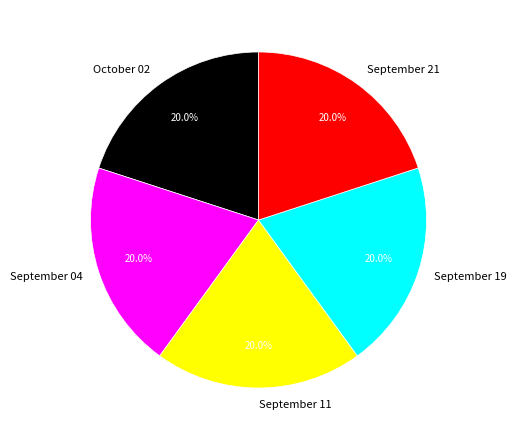

Does September 11 represent more than half of the total?

No